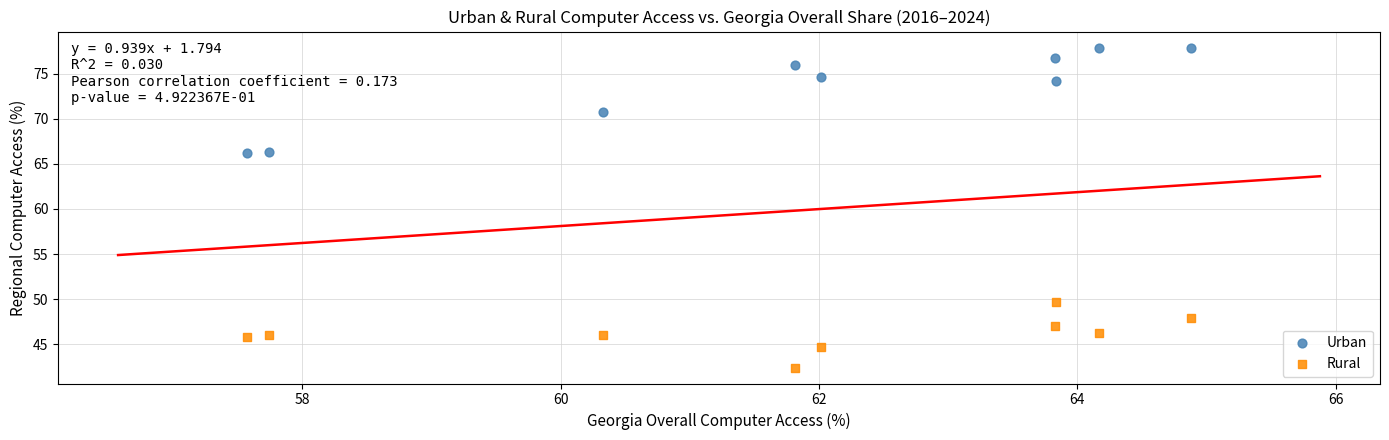

Across all data points, what is the range of X values (max minus min)?

7.3